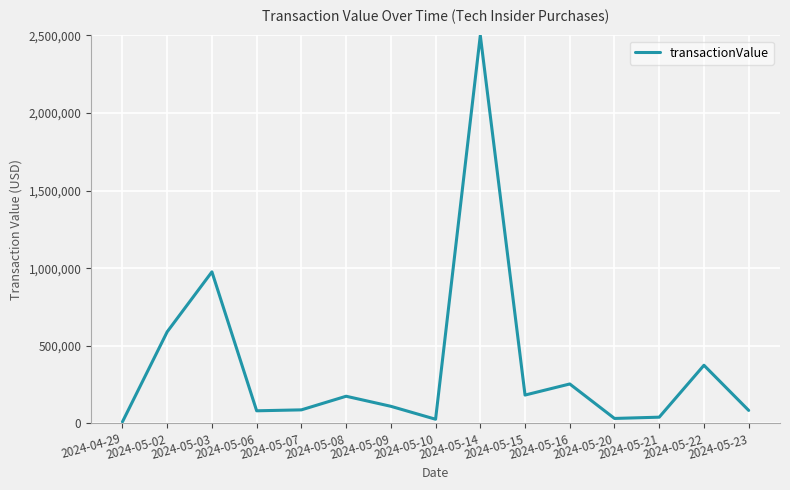

What is the change in value from 2024-05-03 to 2024-05-16?

-722612.5